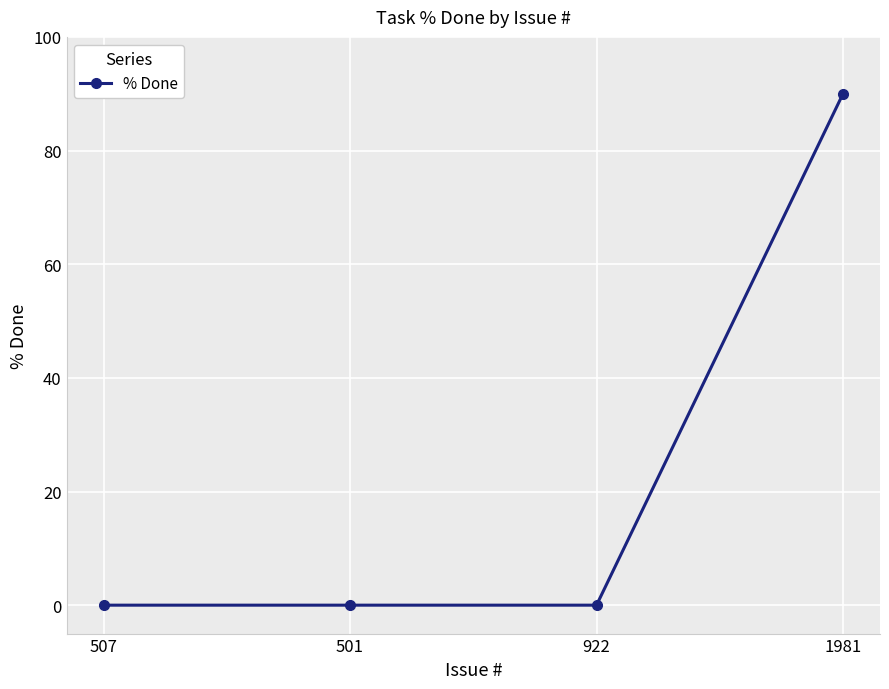

Is it true that the value at 501 is 0?

True